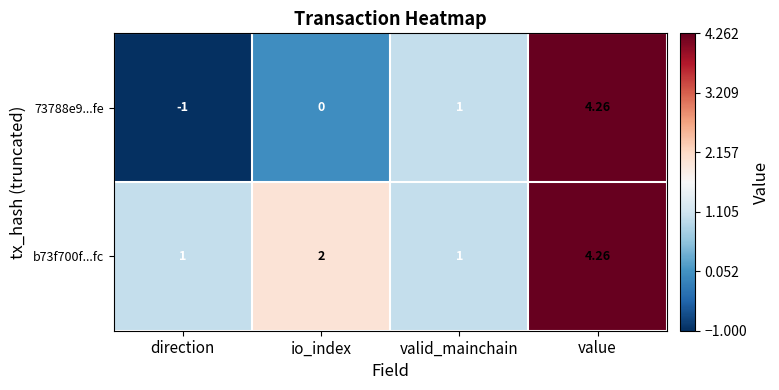

At which label does b73f700f...fc reach its peak?

value